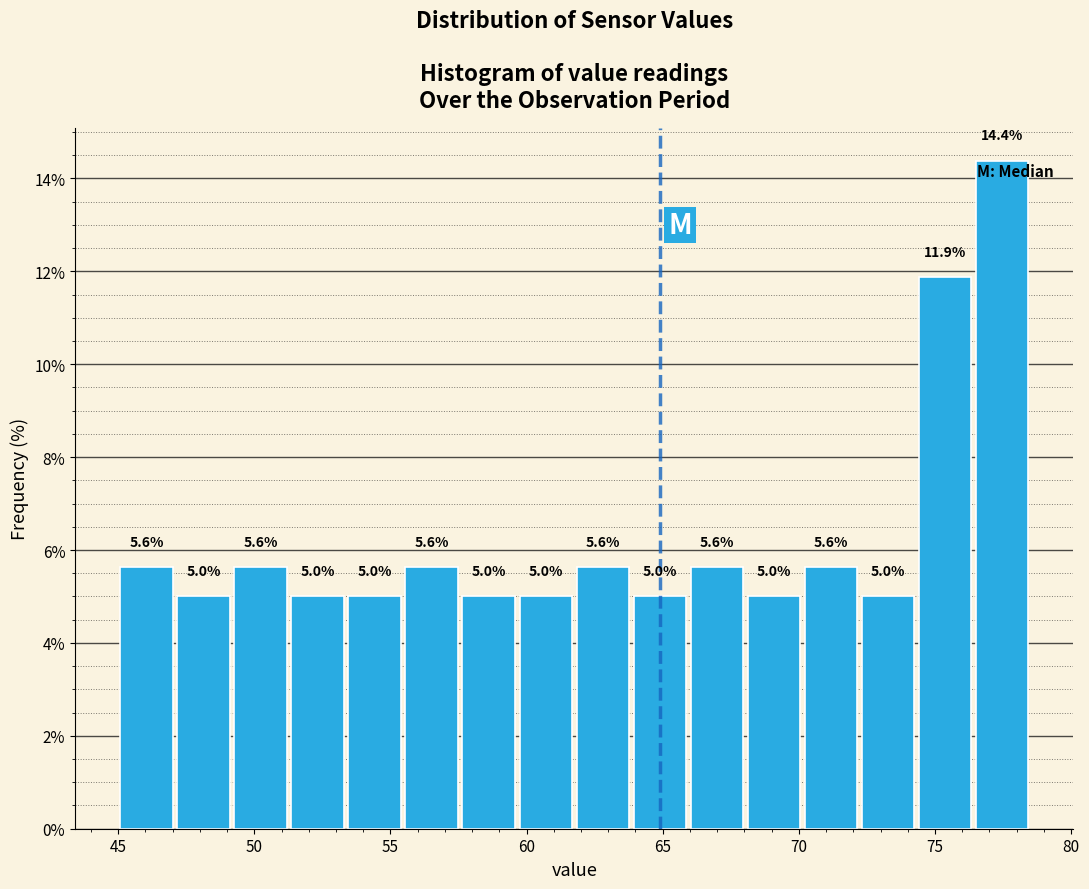

Reading left to right, transcribe this chart: for each bar, give the range it covers on the x-axis and its height. The bar edges are not printed on the chart, so give them approximately, as read against the axis.

45.0 to 47.0: 5.6
47.0 to 49.0: 5.0
49.0 to 51.5: 5.6
51.5 to 53.5: 5.0
53.5 to 55.5: 5.0
55.5 to 57.5: 5.6
57.5 to 59.5: 5.0
59.5 to 62.0: 5.0
62.0 to 64.0: 5.6
64.0 to 66.0: 5.0
66.0 to 68.0: 5.6
68.0 to 70.0: 5.0
70.0 to 72.0: 5.6
72.0 to 74.5: 5.0
74.5 to 76.5: 11.9
76.5 to 78.5: 14.4